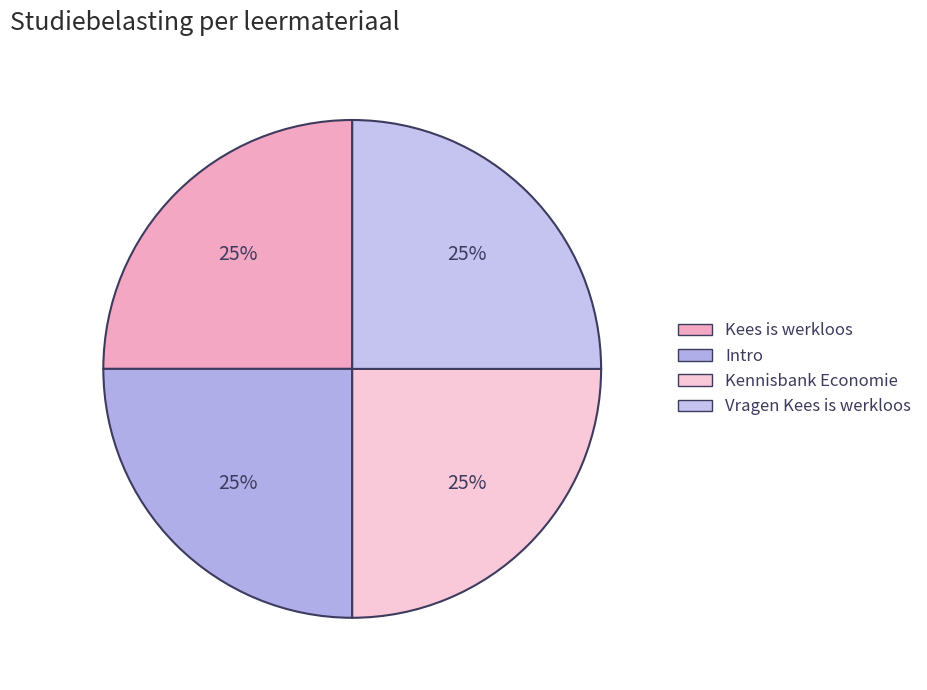

Count the number of slices in the pie.

4